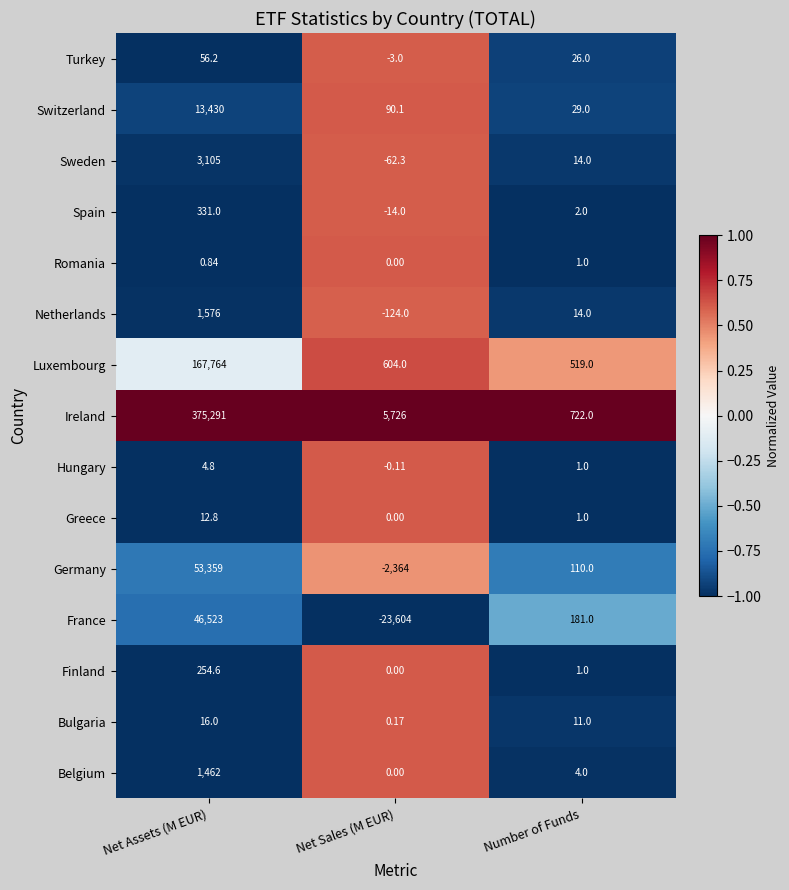

Which series has the largest total across all categories?

Ireland